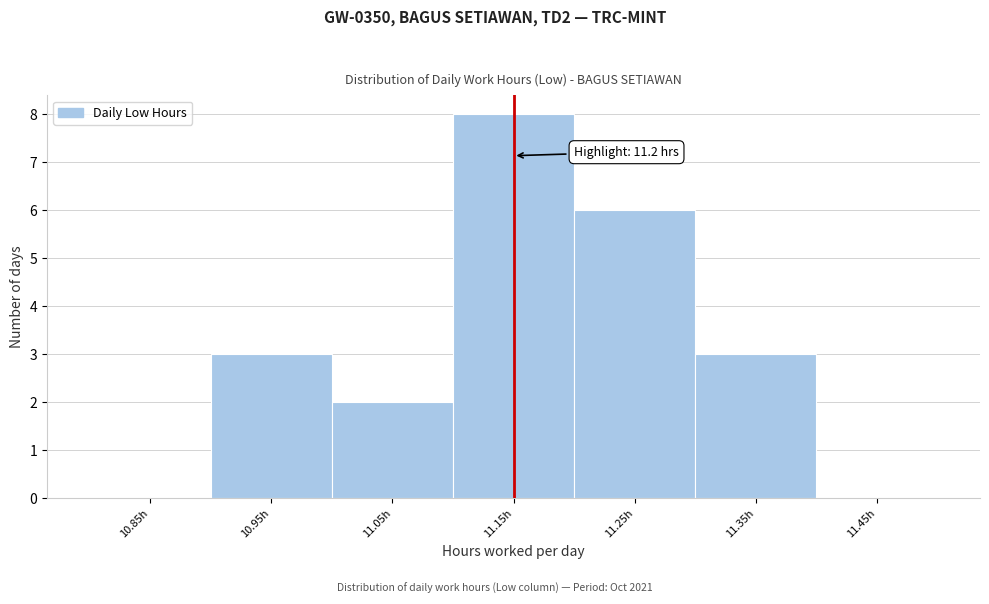

Reading left to right, extract all data points from this chart.

10.85h=0	10.95h=3	11.05h=2	11.15h=8	11.25h=6	11.35h=3	11.45h=0